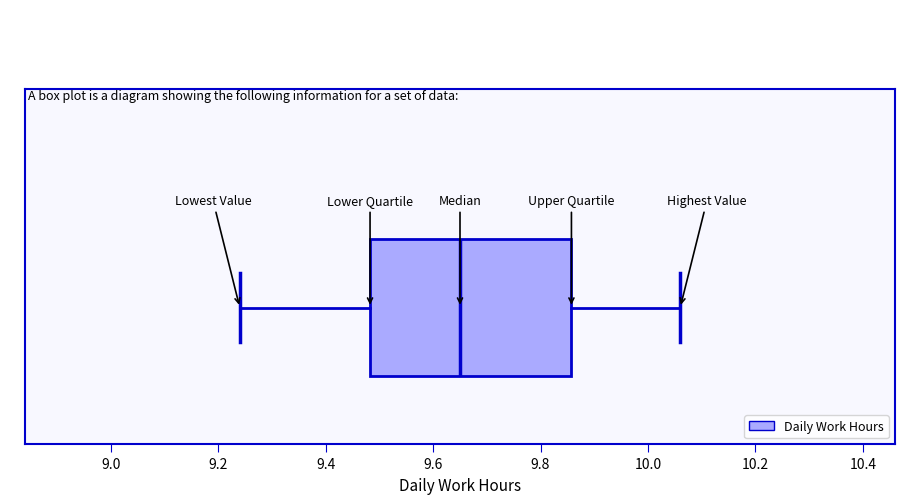

Transcribe this box plot: give where the median line is, the range the box spans, and where the two whiskers end, as read against the x-axis. The values are not printed on the chart, so give them approximately, as read against the axis.

median 9.66, box 9.48 to 9.86, whiskers 9.24 to 10.06